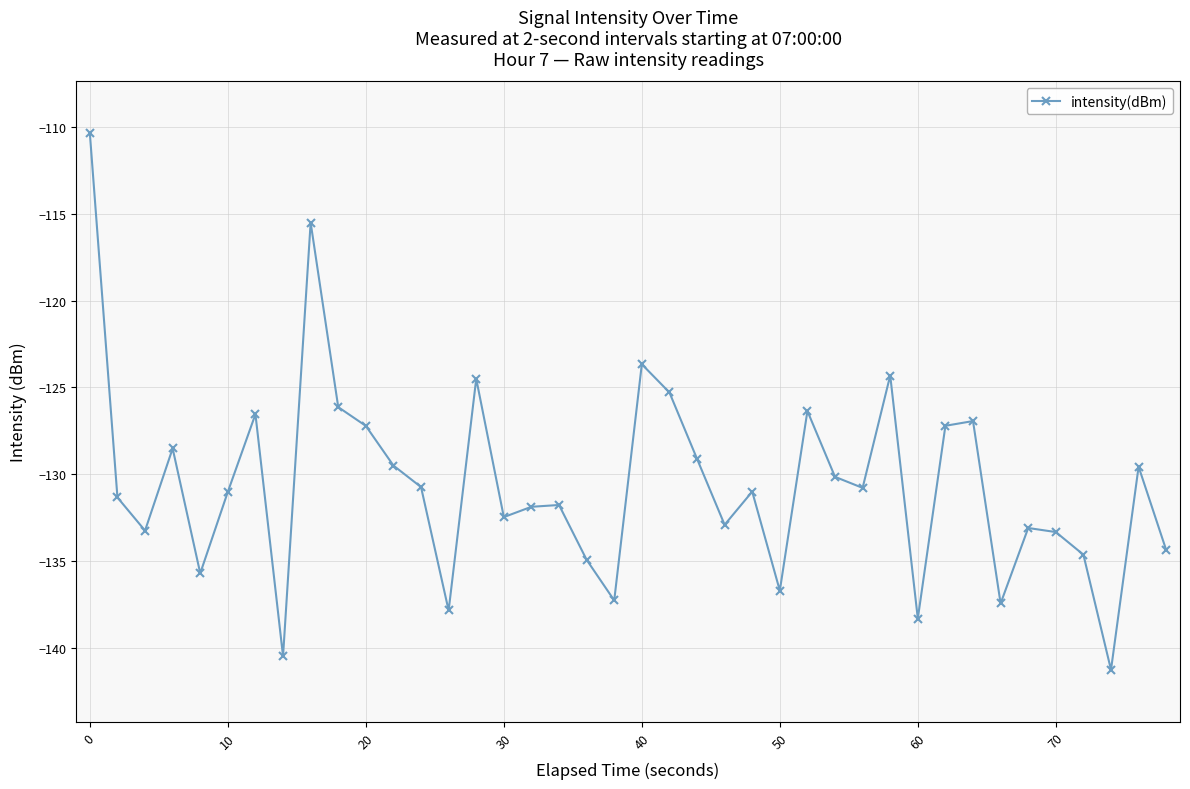

How many points are lower than both their immediate neighbors (excluding endpoints)?

12